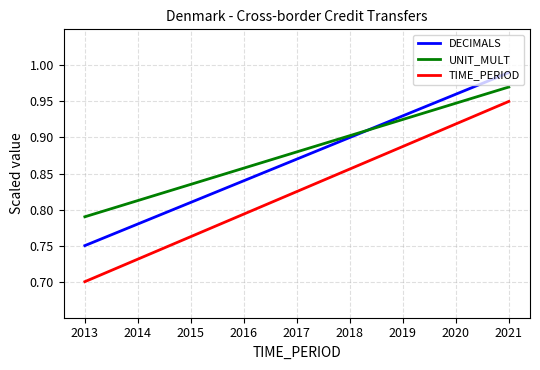

Count the number of categories in the chart.

9